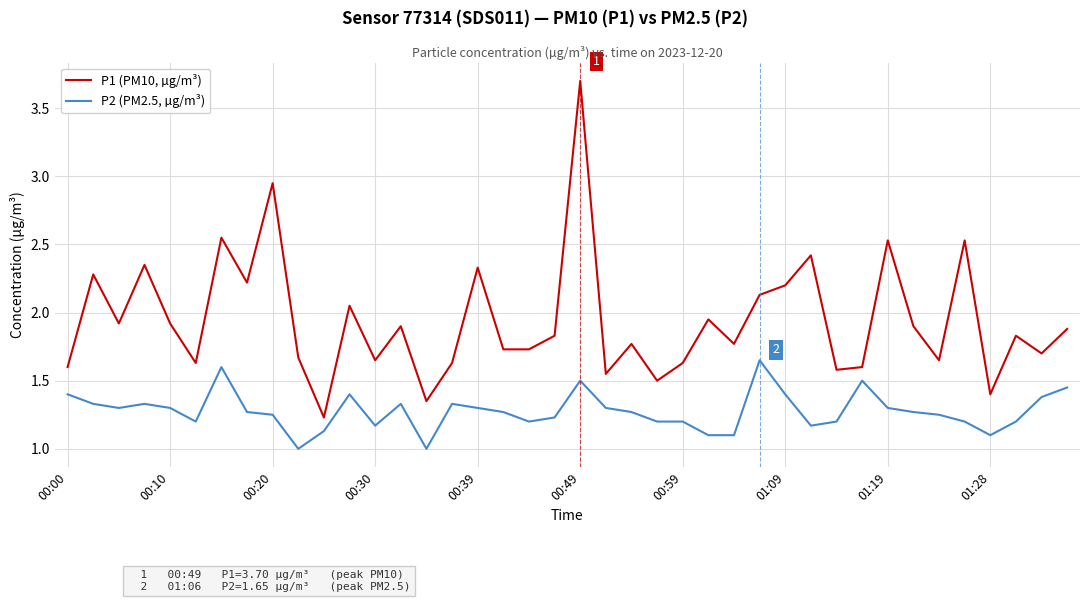

Which series has the largest total across all categories?

P1 (PM10, µg/m³)